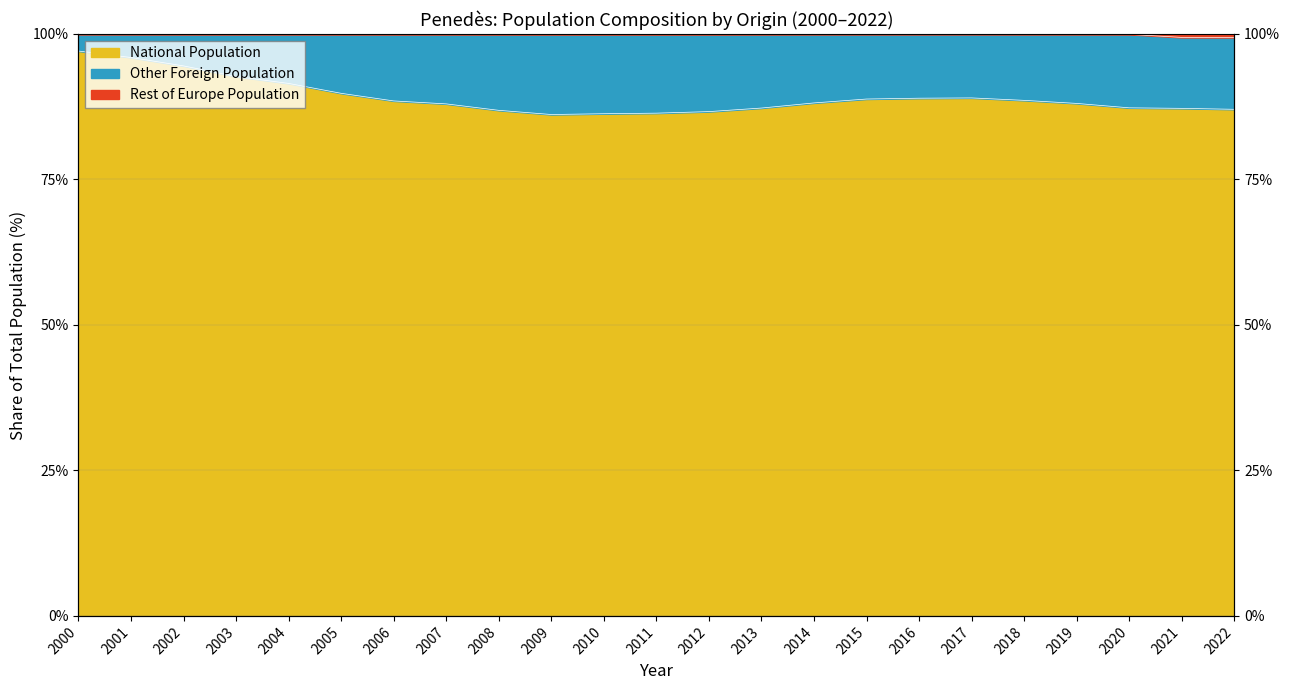

At which category does Foreign Population reach its first local peak?

2017